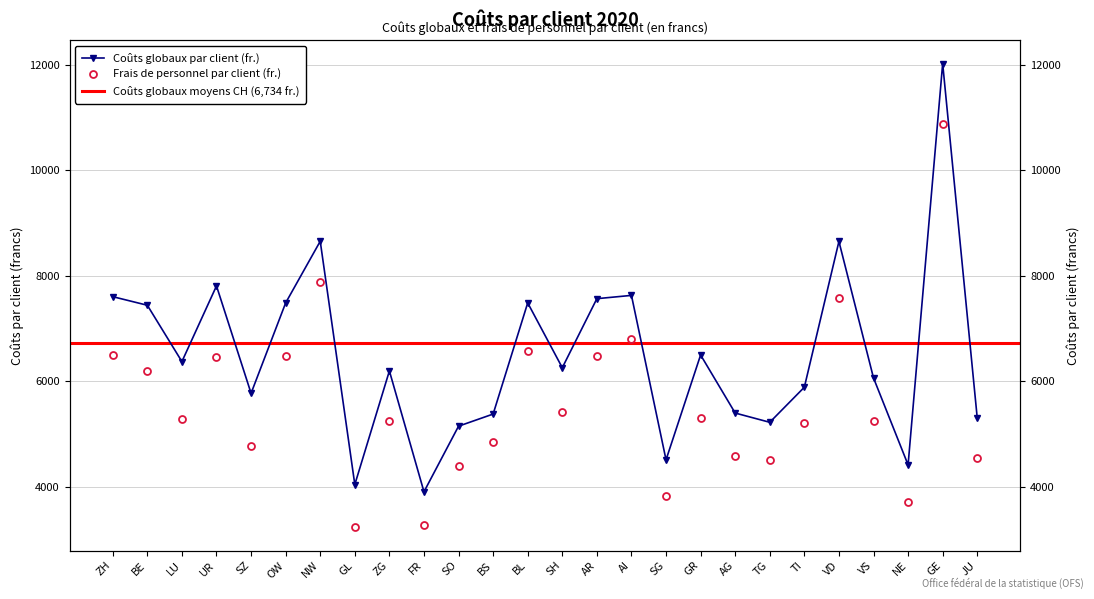

What is the total value across all series at VS?

11305.2